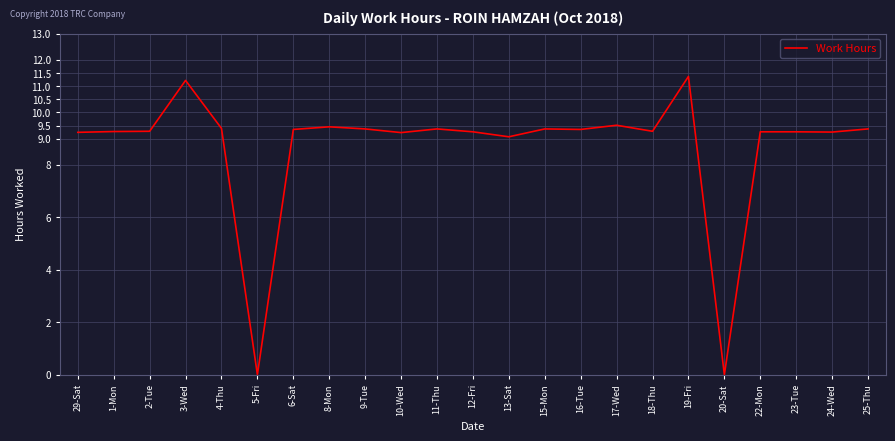

Approximately how many times larger is the value at 3-Wed compared to 18-Thu?

1.2